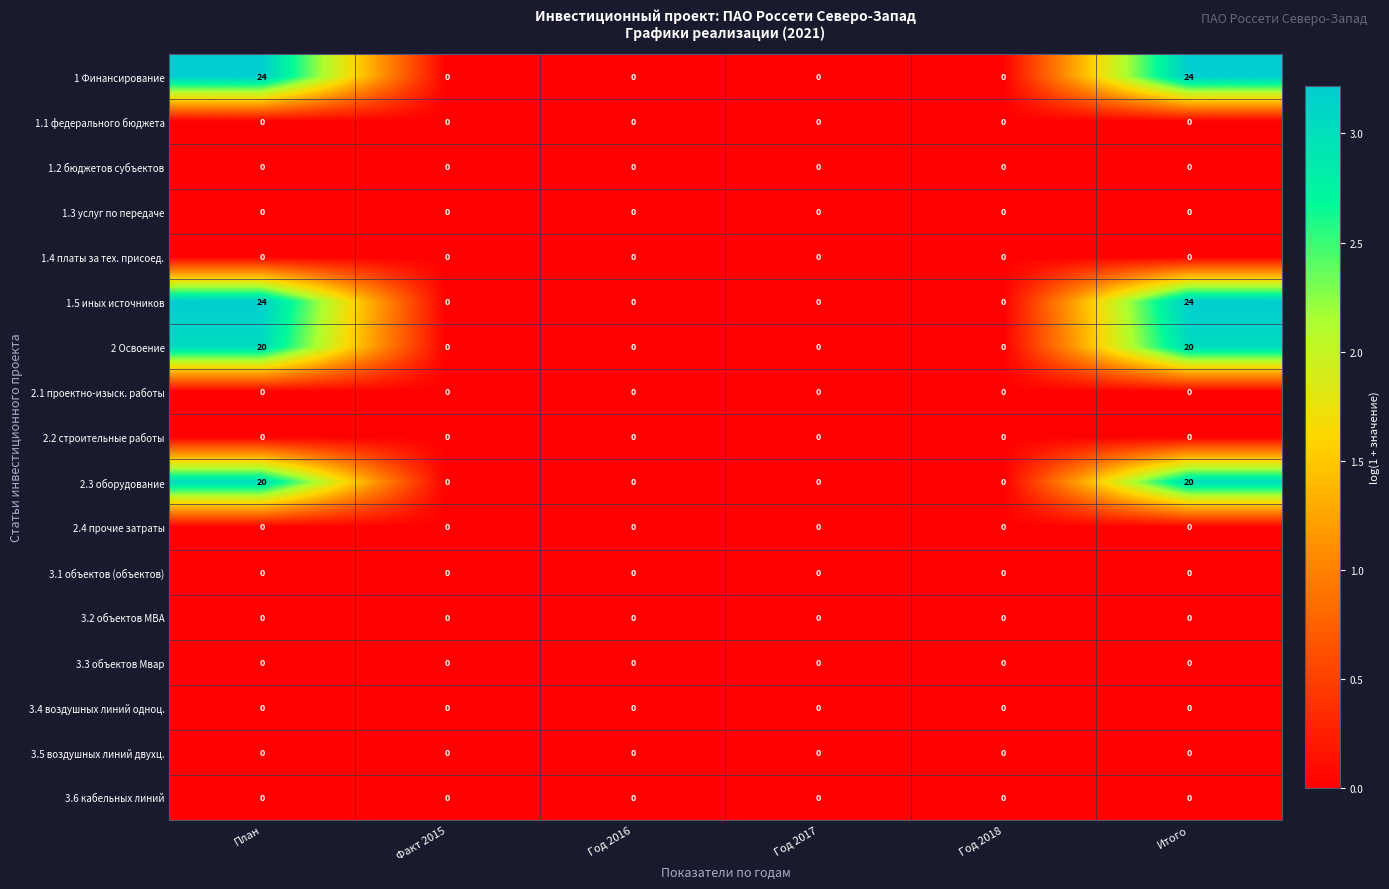

What is the greatest value displayed?

24